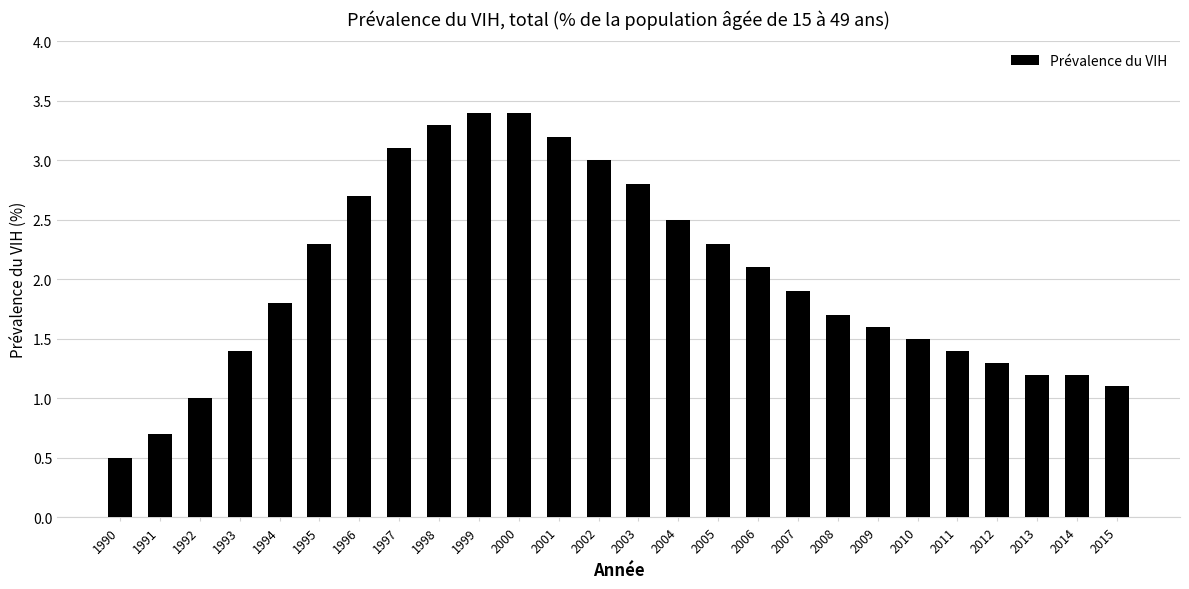

Reading left to right, what are all the values shown in this chart?

1990=0.5	1991=0.7	1992=1.0	1993=1.4	1994=1.8	1995=2.3	1996=2.7	1997=3.1	1998=3.3	1999=3.4	2000=3.4	2001=3.2	2002=3.0	2003=2.8	2004=2.5	2005=2.3	2006=2.1	2007=1.9	2008=1.7	2009=1.6	2010=1.5	2011=1.4	2012=1.3	2013=1.2	2014=1.2	2015=1.1